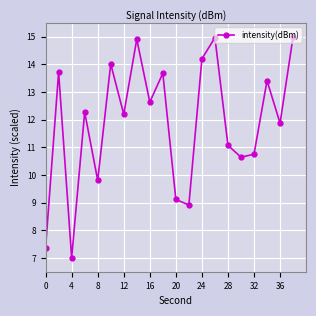

How many interior local peaks (higher than both neighbors) does the data have?

7